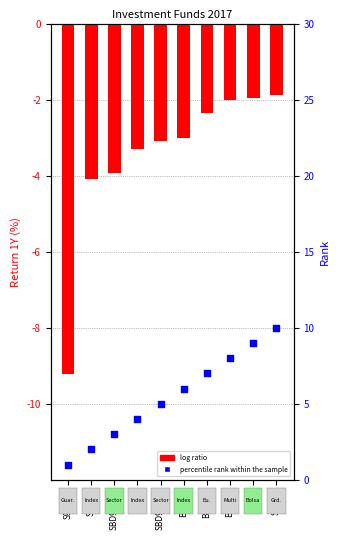

Which series has the largest total across all categories?

percentile rank within the sample